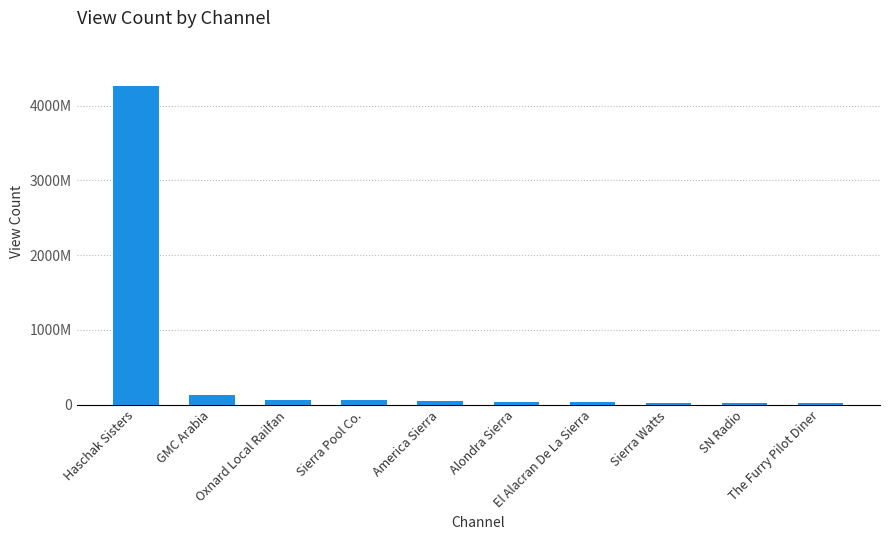

List the labels in order of value, smallest first.

The Furry Pilot Diner, SN Radio, Sierra Watts, El Alacran De La Sierra, Alondra Sierra, America Sierra, Sierra Pool Co., Oxnard Local Railfan, GMC Arabia, Haschak Sisters